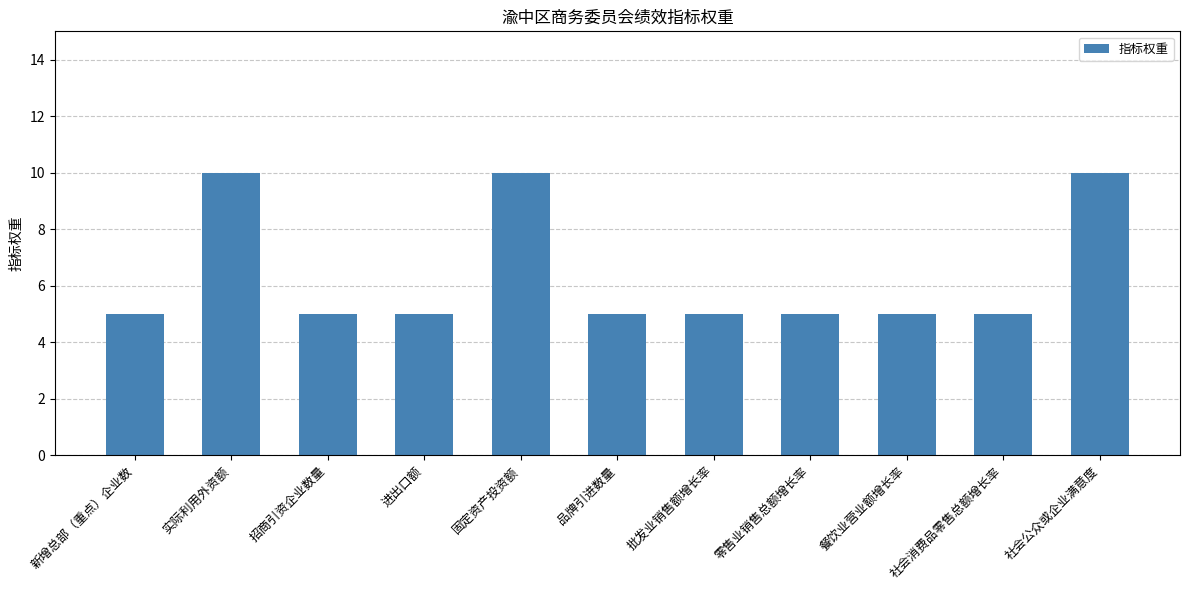

Read the value at 社会消费品零售总额增长率.

5